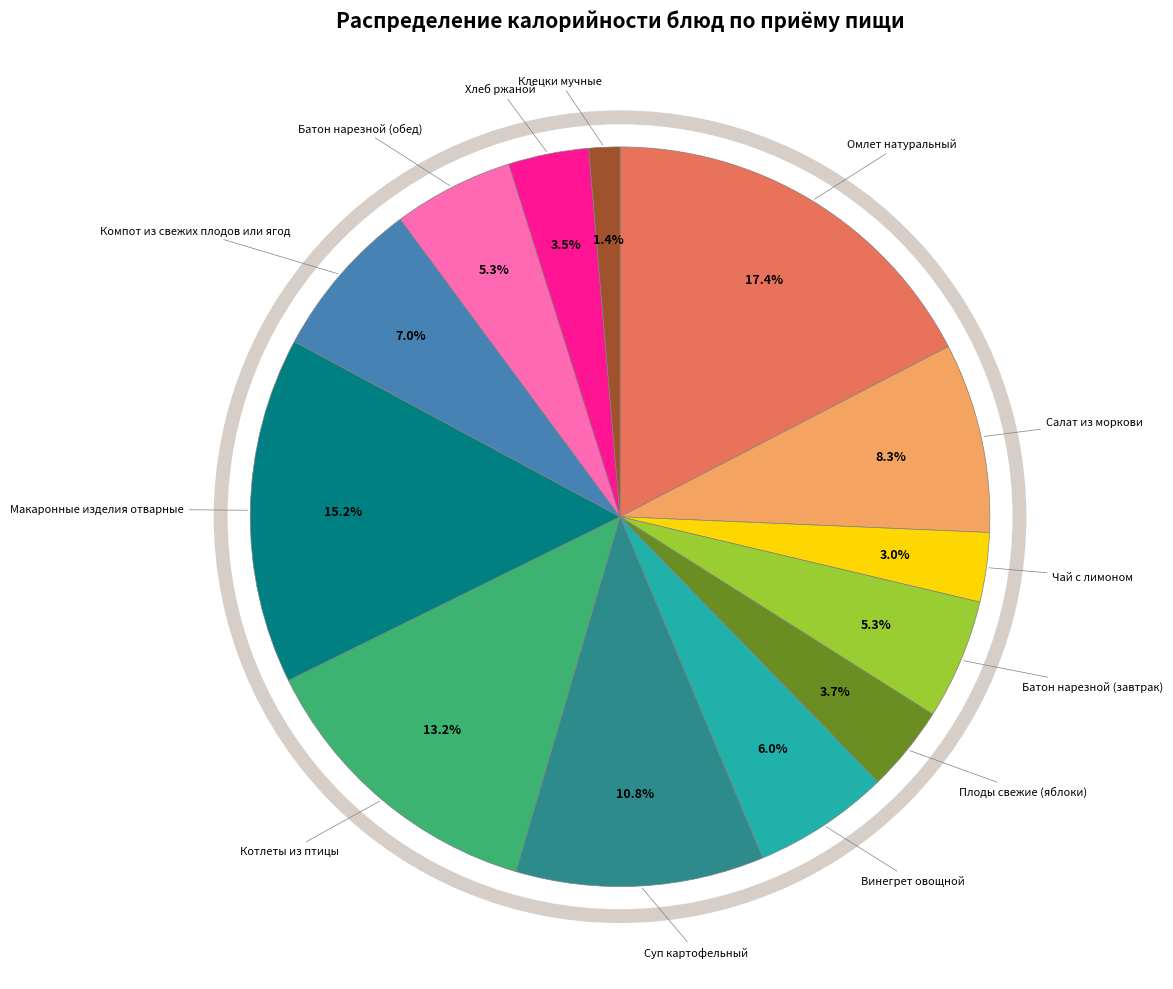

Is there any slice that represents more than half of the pie?

No